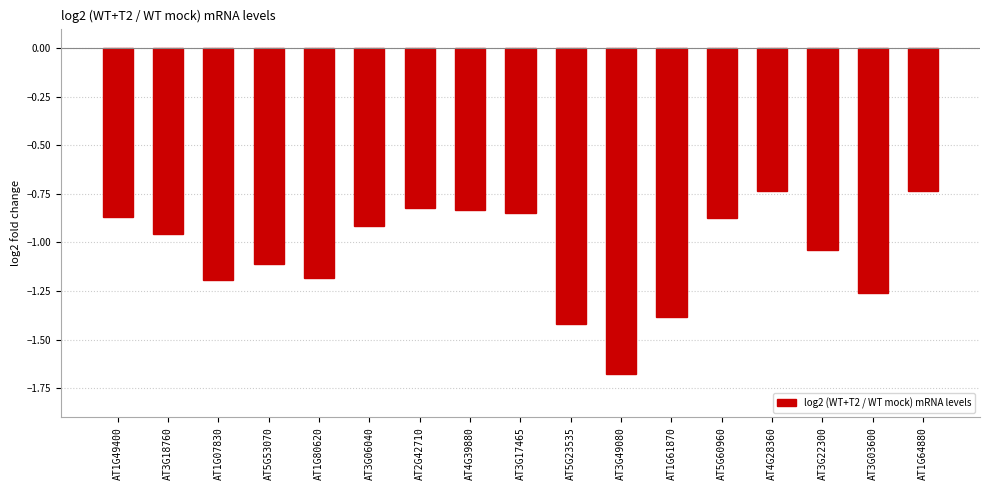

What is the label of the 10th bar from the left?

AT5G23535